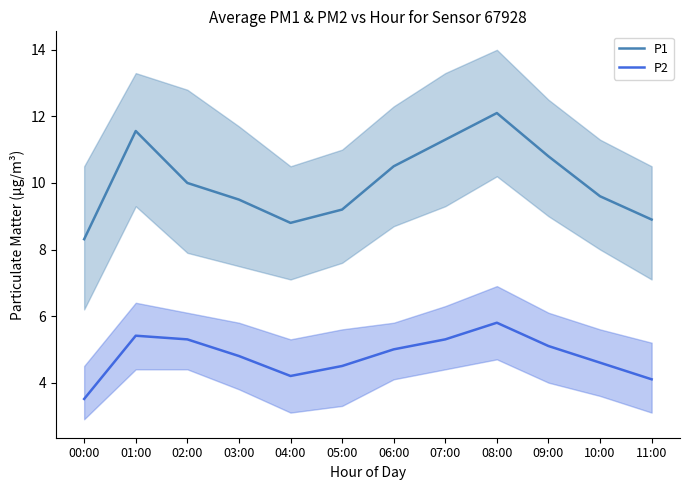

At how many categories does at least one series exceed 4?

12